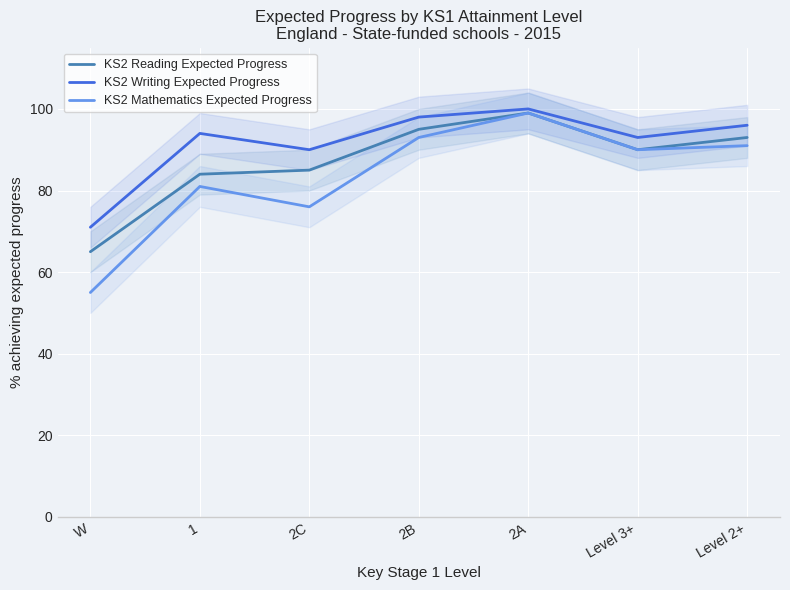

What is the sum of all KS2 Reading Expected Progress values?

611